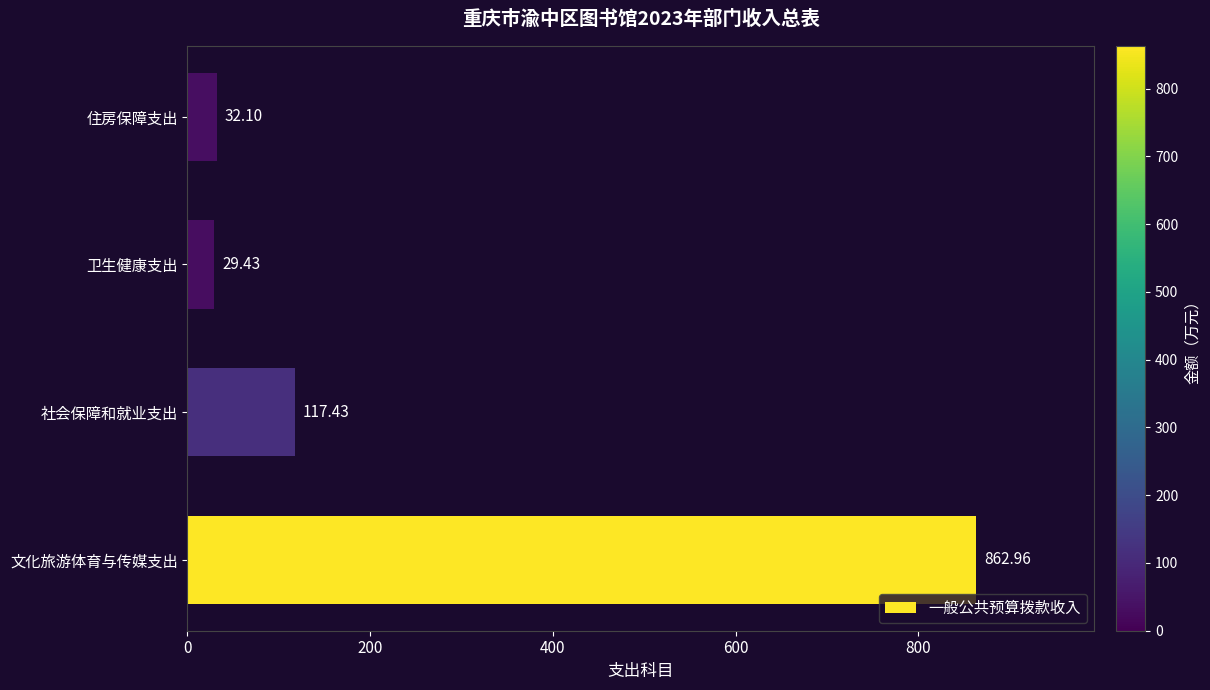

What is the maximum value shown in the chart?

863.0